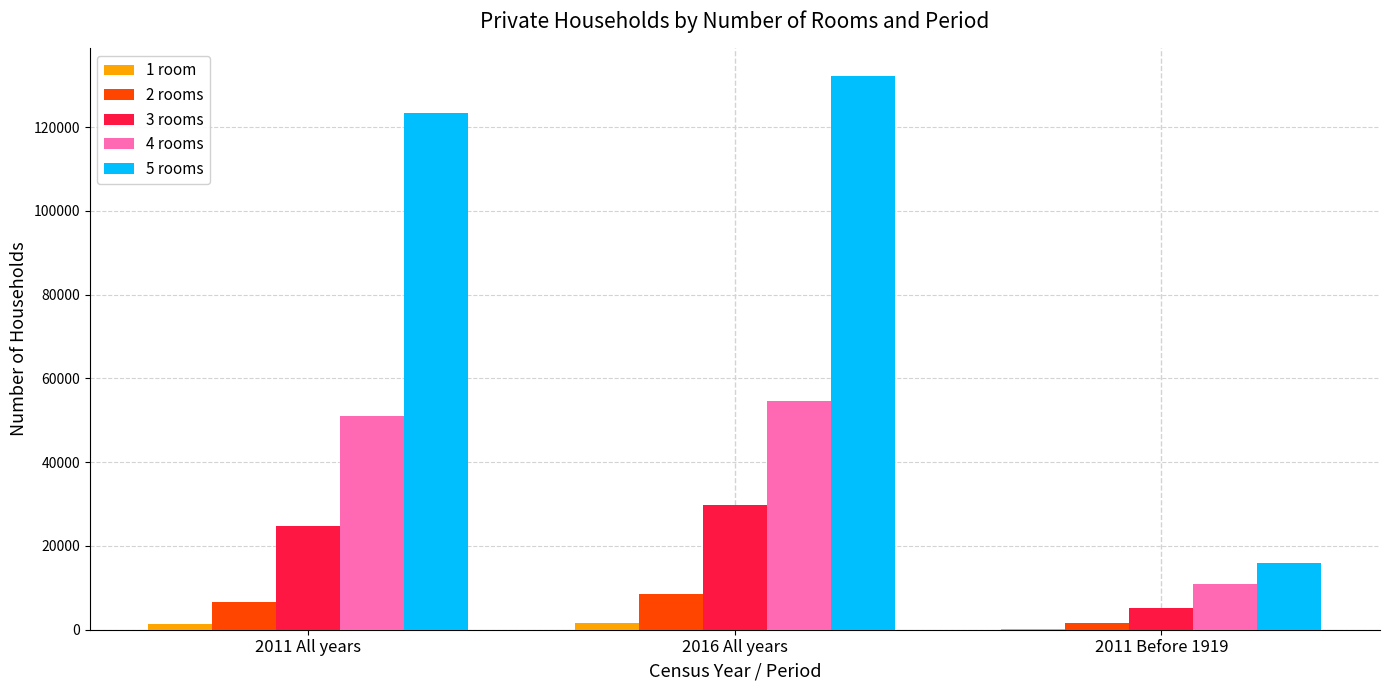

Count the 2 rooms values in the range 1596 to 8535.

3